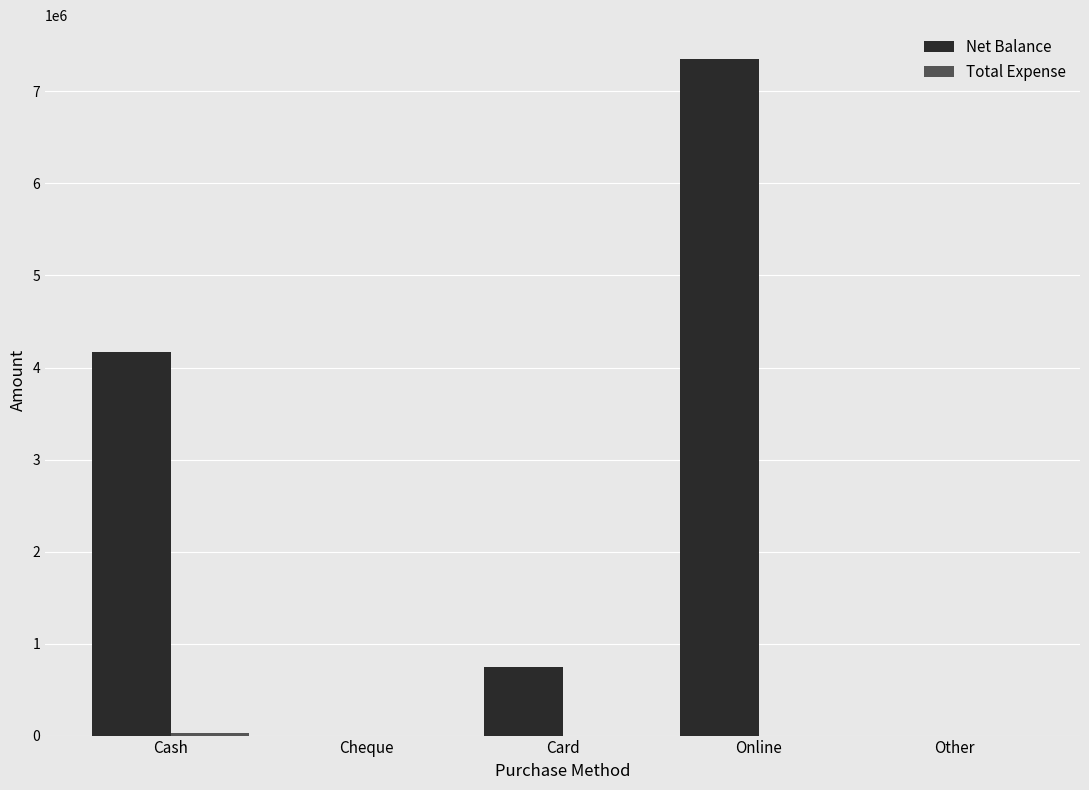

What is the sum of the Net Balance values at Cheque and Online?

7352546